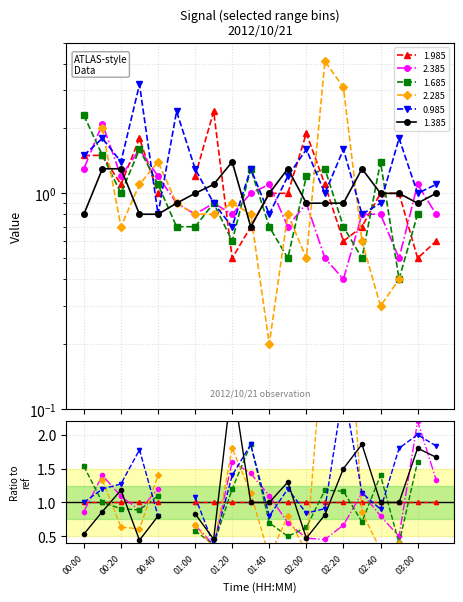

Which series has the largest total across all categories?

0.985